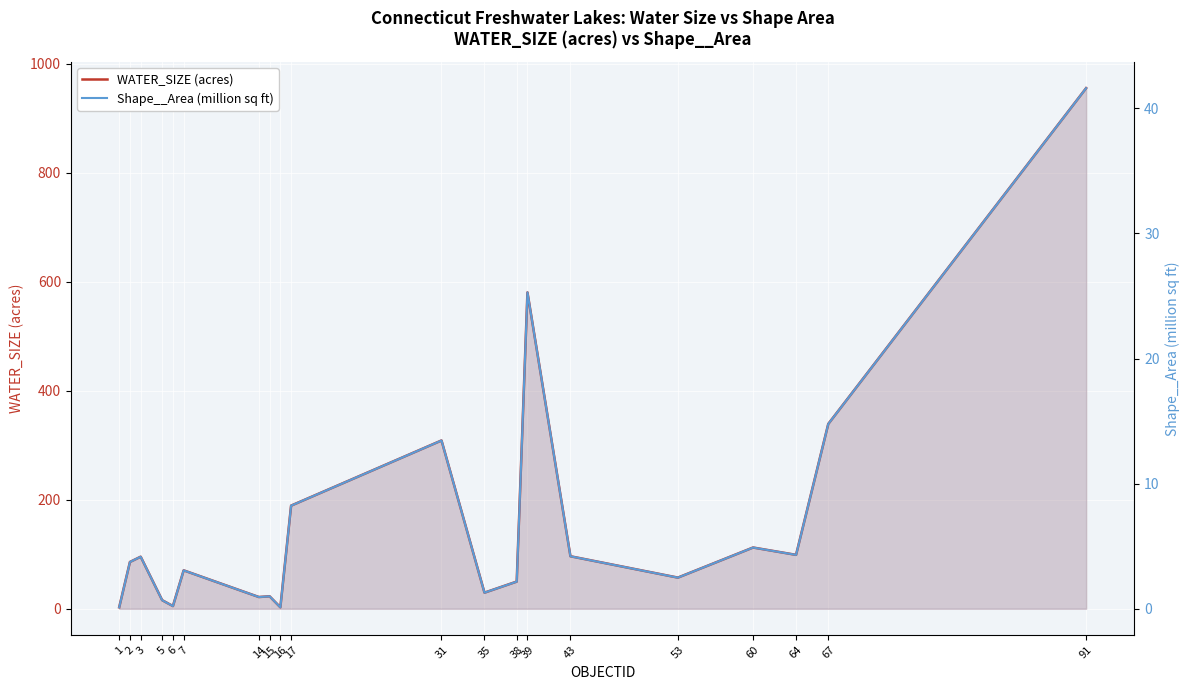

Rank the categories by Shape__Area (million sq ft) value from highest to lowest.

91, 39, 67, 31, 17, 60, 64, 43, 3, 2, 7, 53, 38, 35, 15, 14, 5, 6, 1, 16